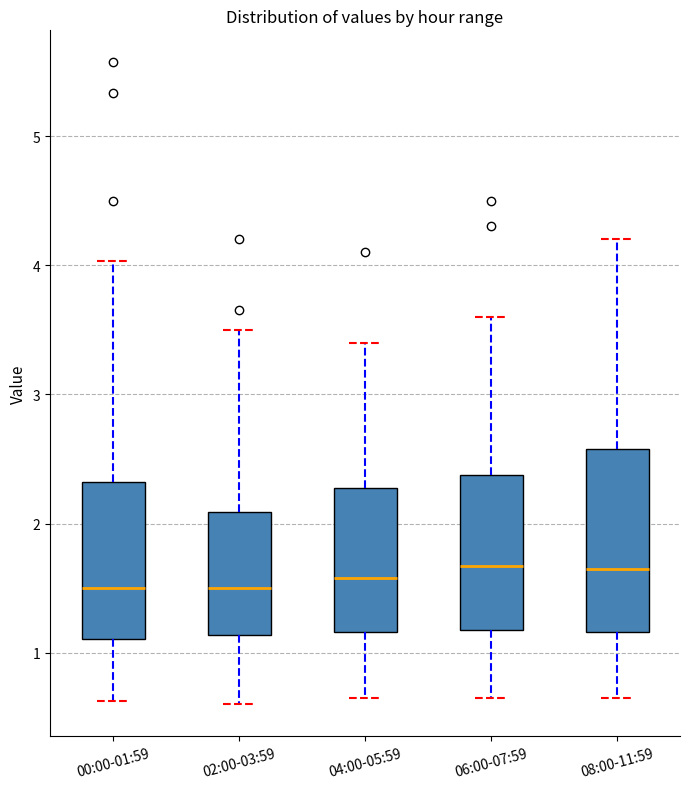

Reading left to right, transcribe this box plot: for each box, give where its median line is, the range the box spans, and where its two whiskers end, as read against the y-axis. The values are not printed on the chart, so give them approximately, as read against the axis.

00:00-01:59: median 1.5, box 1.1 to 2.3, whiskers 0.6 to 4.0
02:00-03:59: median 1.5, box 1.1 to 2.1, whiskers 0.6 to 3.5
04:00-05:59: median 1.6, box 1.2 to 2.3, whiskers 0.7 to 3.4
06:00-07:59: median 1.7, box 1.2 to 2.4, whiskers 0.7 to 3.6
08:00-11:59: median 1.7, box 1.2 to 2.6, whiskers 0.7 to 4.2